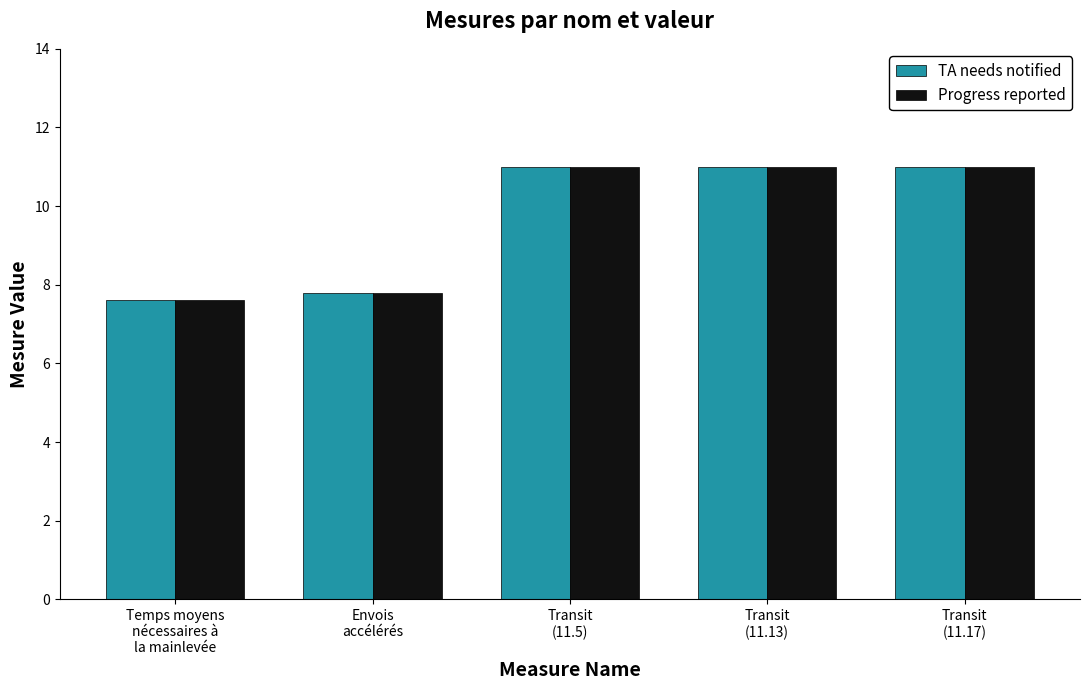

What is the label of the 1st bar from the right?

Transit
(11.17)